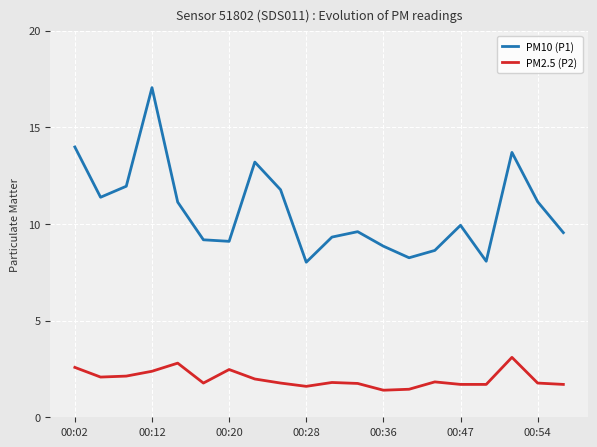

What are all the series names shown in the legend?

PM10 (P1), PM2.5 (P2)